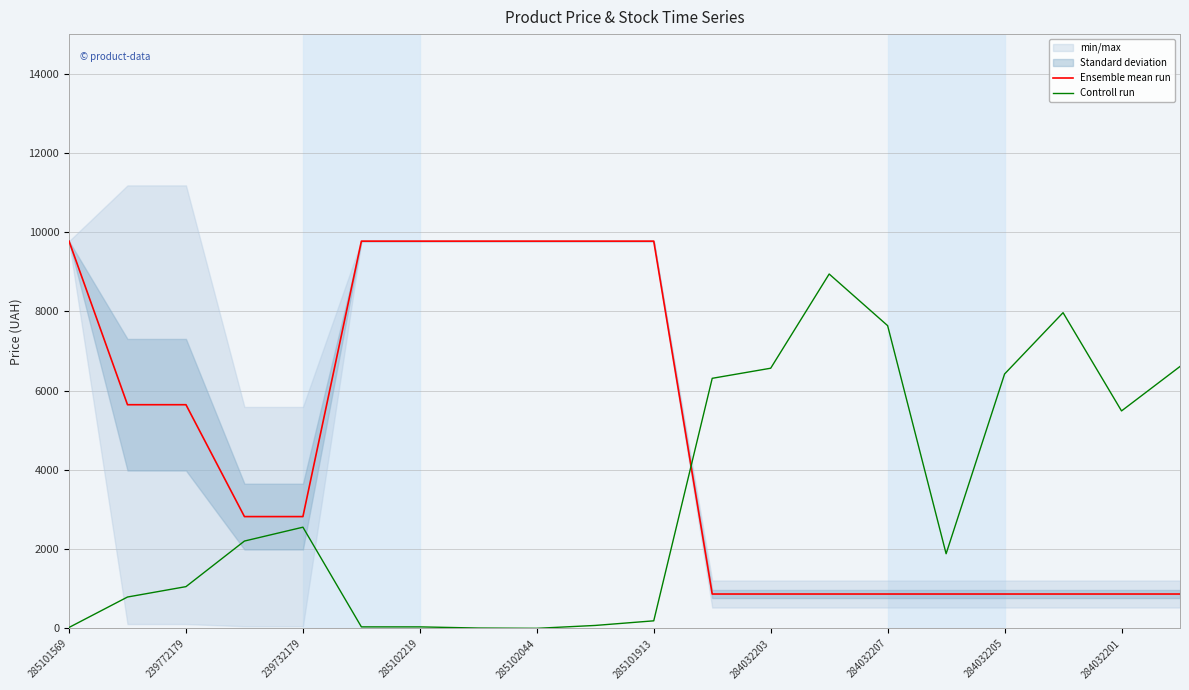

Read the Controll run value at 15.

1886.0